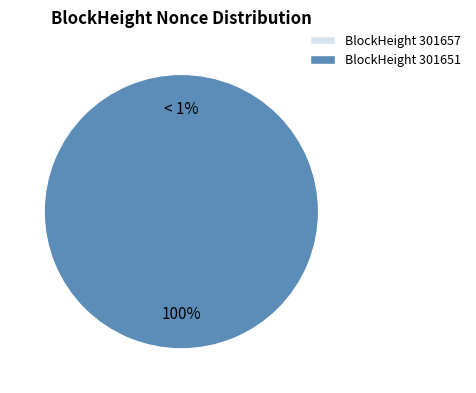

Is the sum of 301651 and 301657 greater than half?

Yes